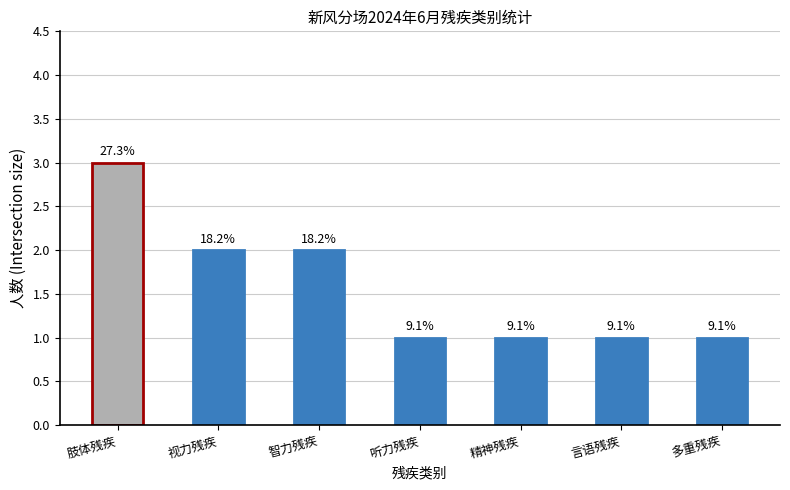

What is the sum of the values at 言语残疾 and 听力残疾?

2